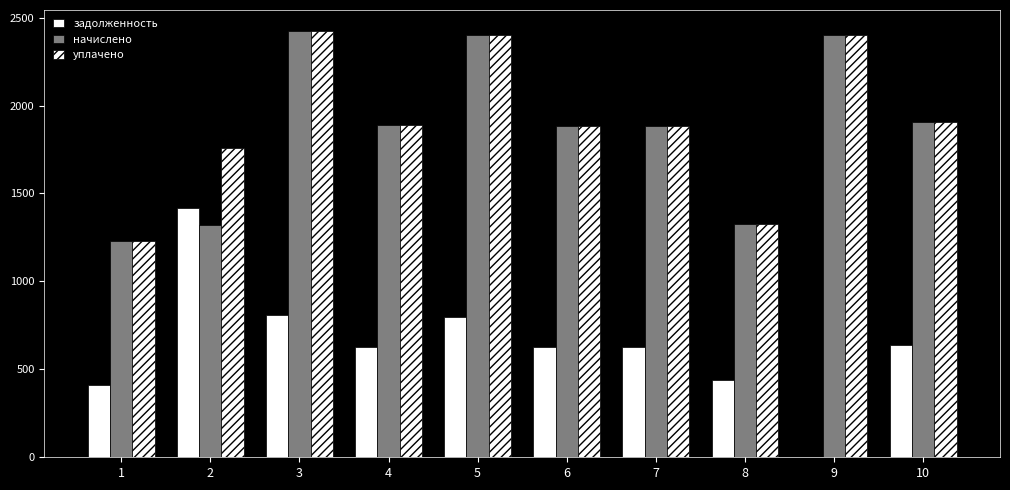

Rank the series at 8 from highest to lowest value.

начислено, уплачено, задолженность